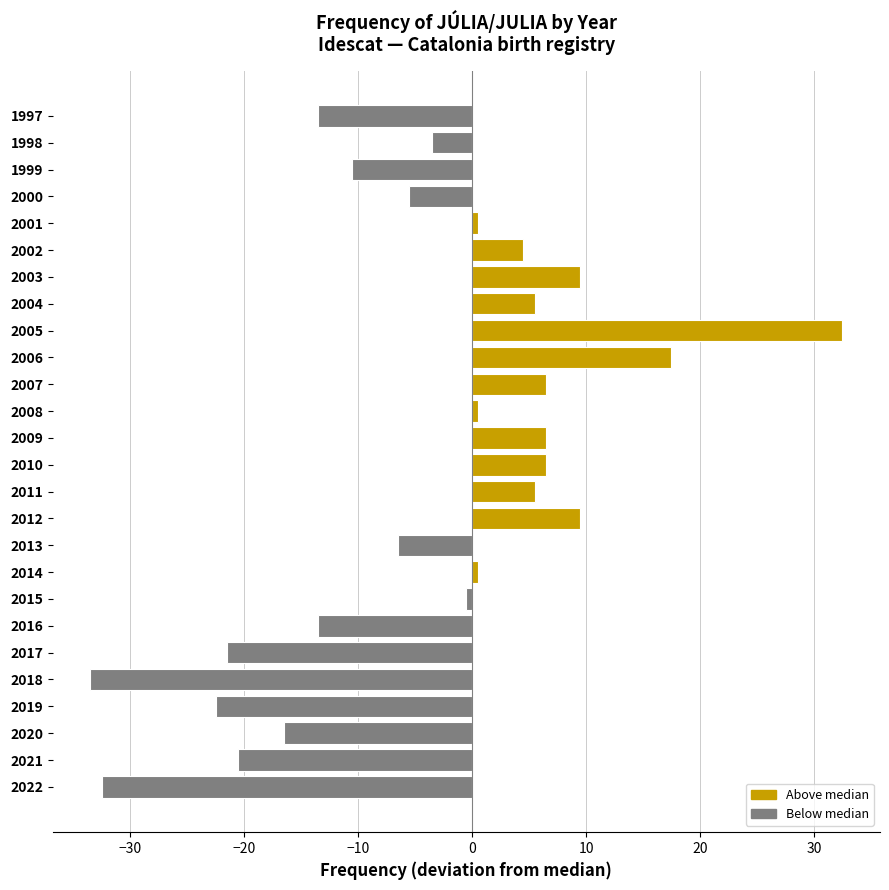

Reading left to right, what are all the values shown in this chart?

Above median: 0.5	9.5	5.5	6.5	6.5	0.5	6.5	17.5	32.5	5.5	9.5	4.5	0.5
Below median: -32.5	-20.5	-16.5	-22.5	-33.5	-21.5	-13.5	-0.5	-6.5	-5.5	-10.5	-3.5	-13.5